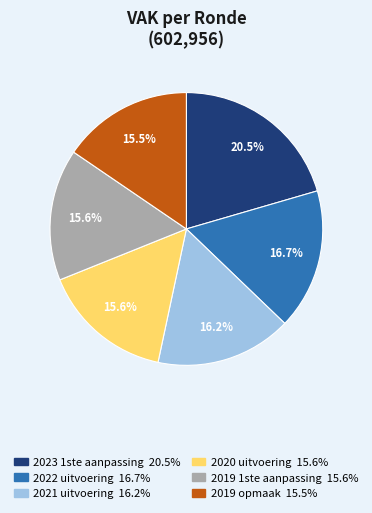

Approximately how many times larger is the value at 2022 uitvoering compared to 2020 uitvoering?

1.1